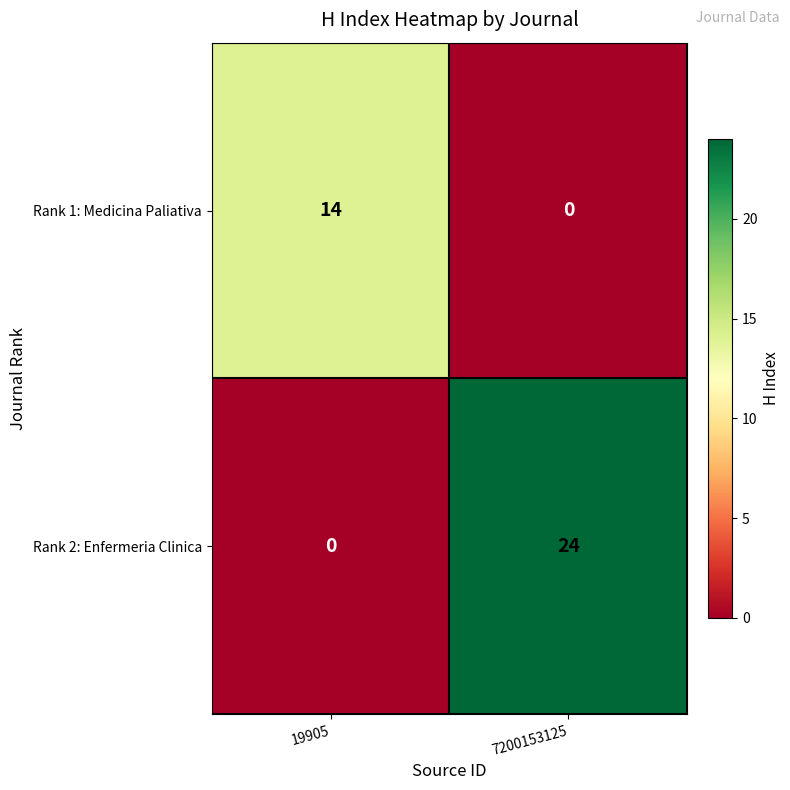

The Rank 1: Medicina Paliativa series shows 8 at 7200153125. True or false?

False